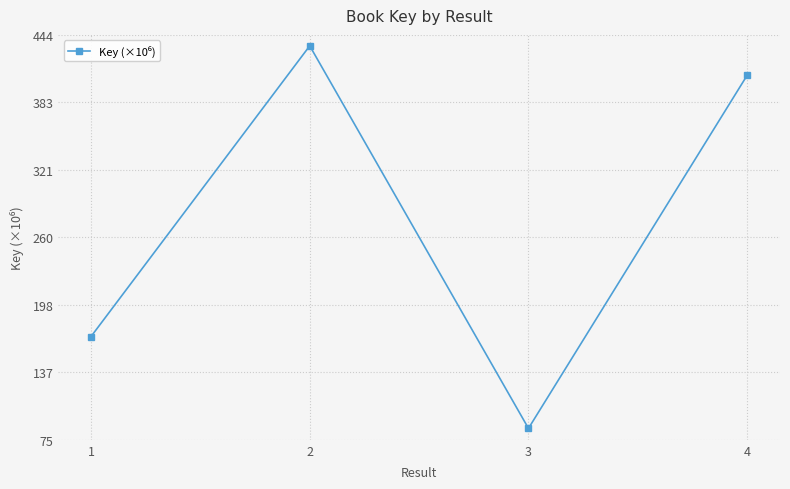

Where does the data first go above 407?

2